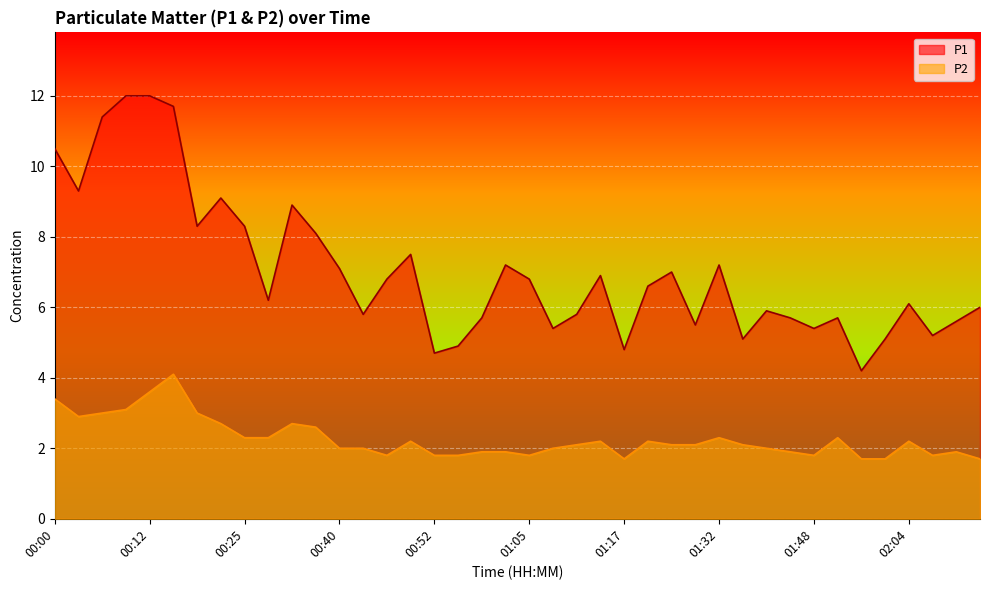

Is the value of P1 at 01:02 greater than the value of P2 at 00:16?

Yes